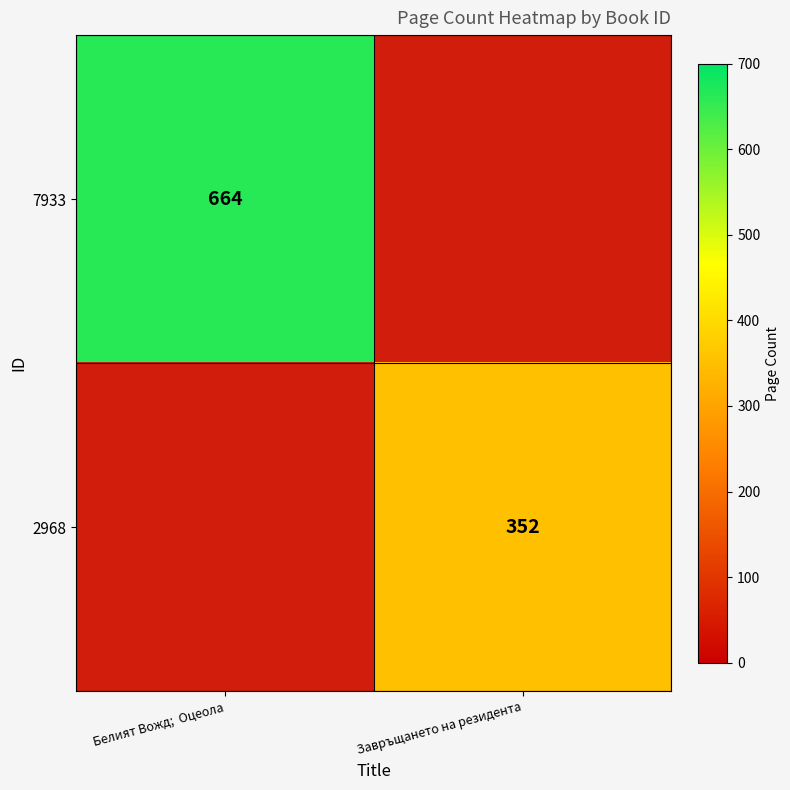

What is the minimum value shown in the chart?

352.0